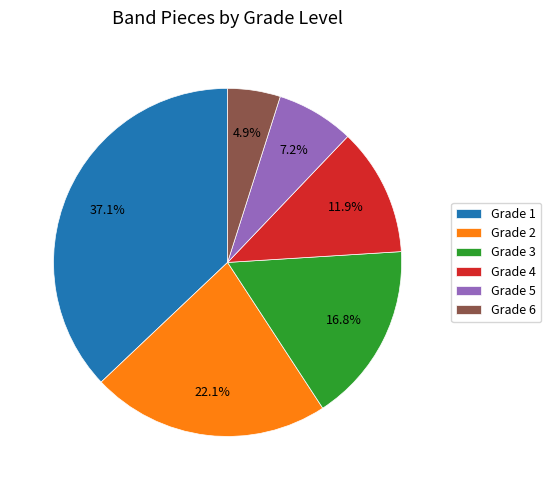

How many segments does this pie chart have?

6